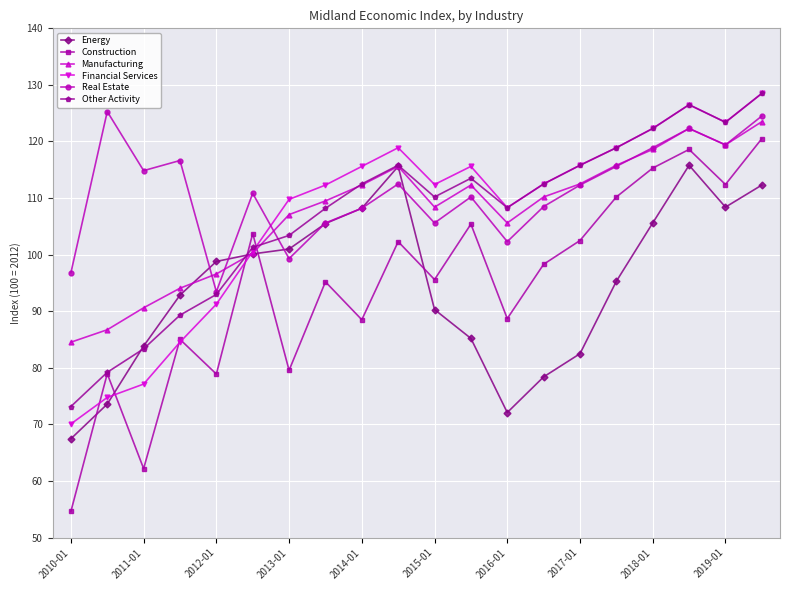

What is the difference between the maximum and minimum values in the Construction series?

65.9